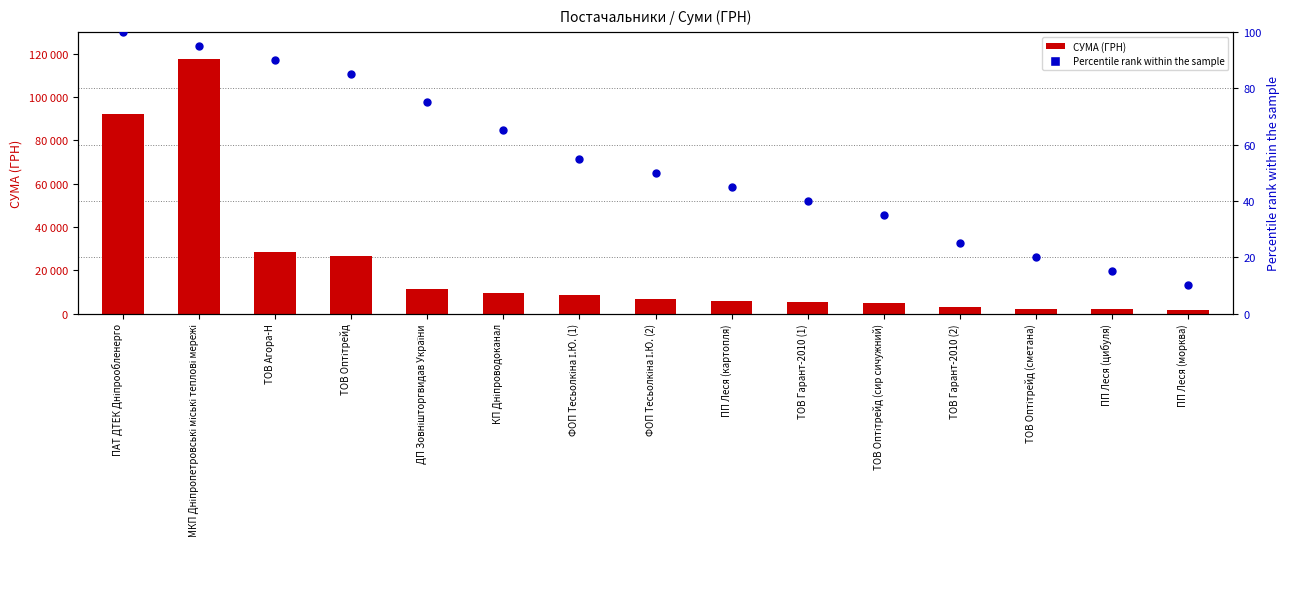

Which series contains the lowest Y value?

Percentile rank within the sample